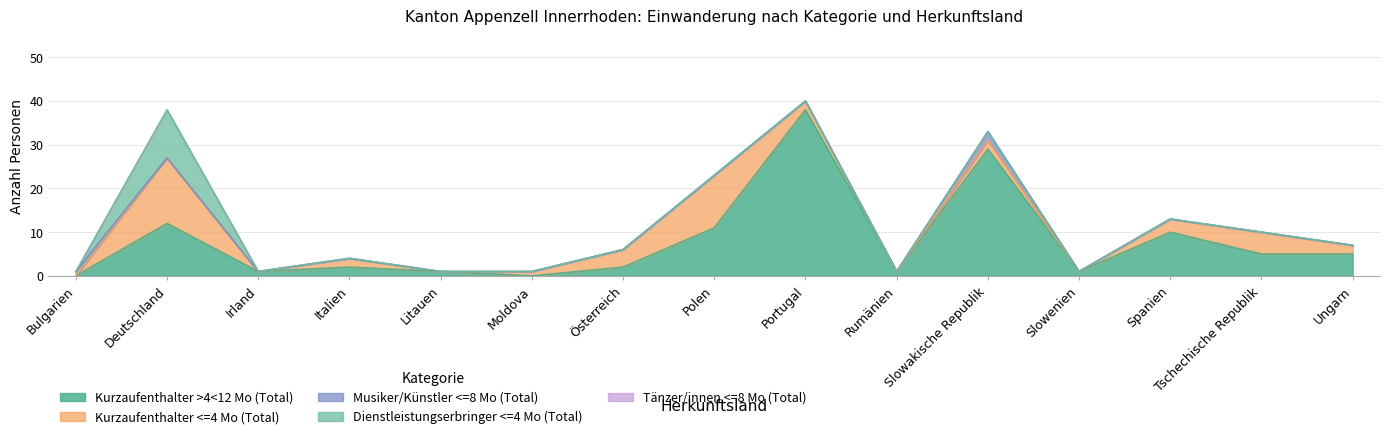

What value does the Musiker/Künstler <=8 Mo (Total) series have at Bulgarien?

1